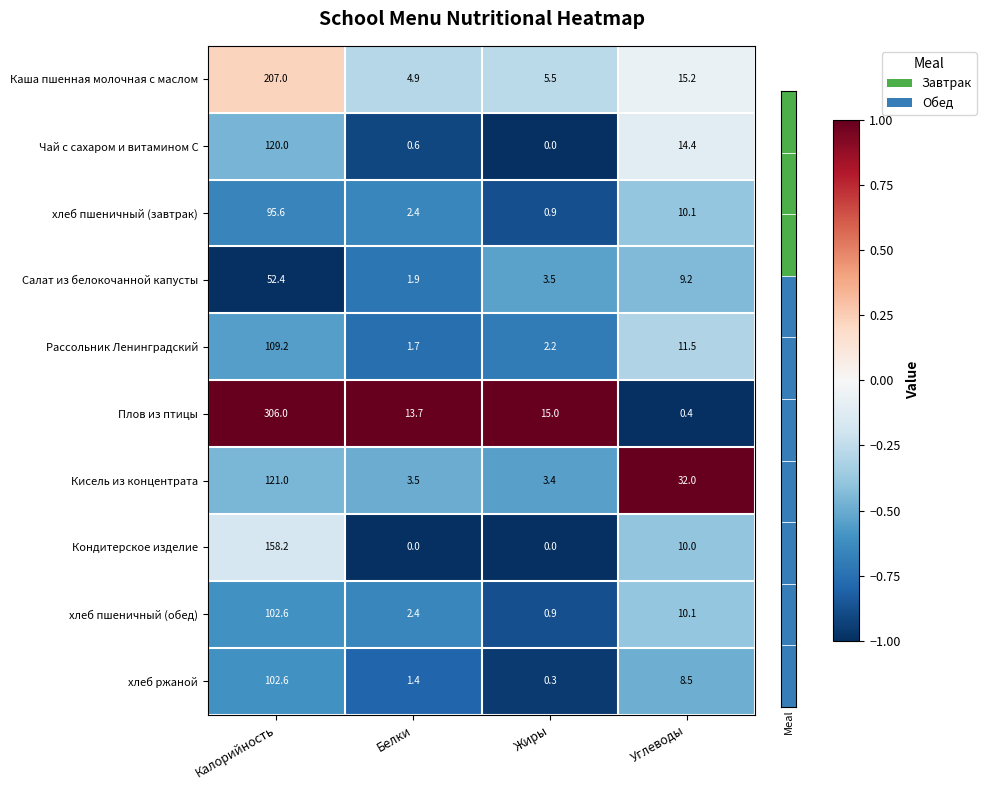

What is the minimum value for Плов из птицы?

0.4